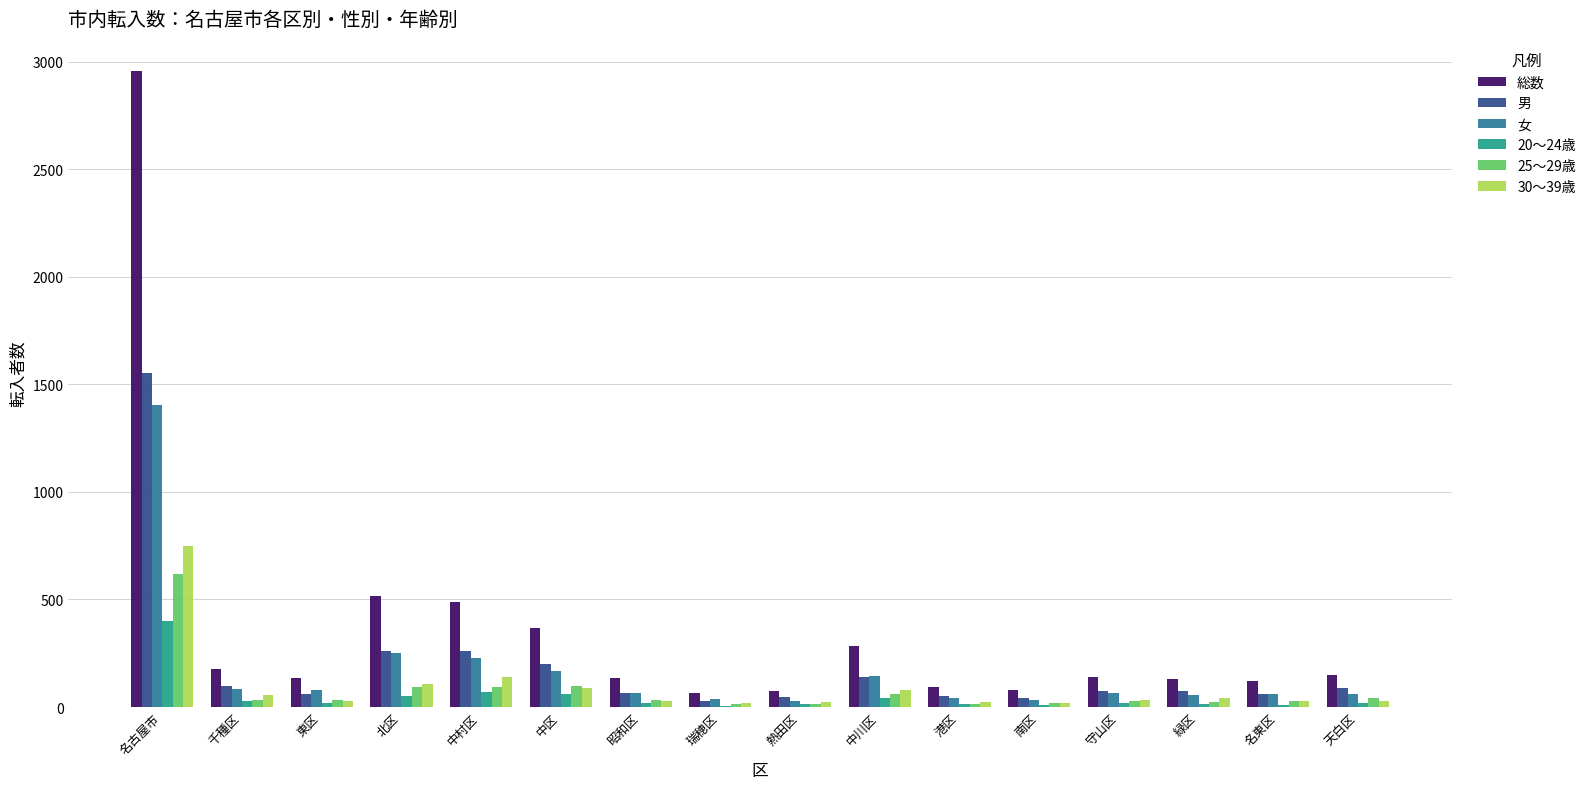

At which category is the sum across all series the highest?

名古屋市